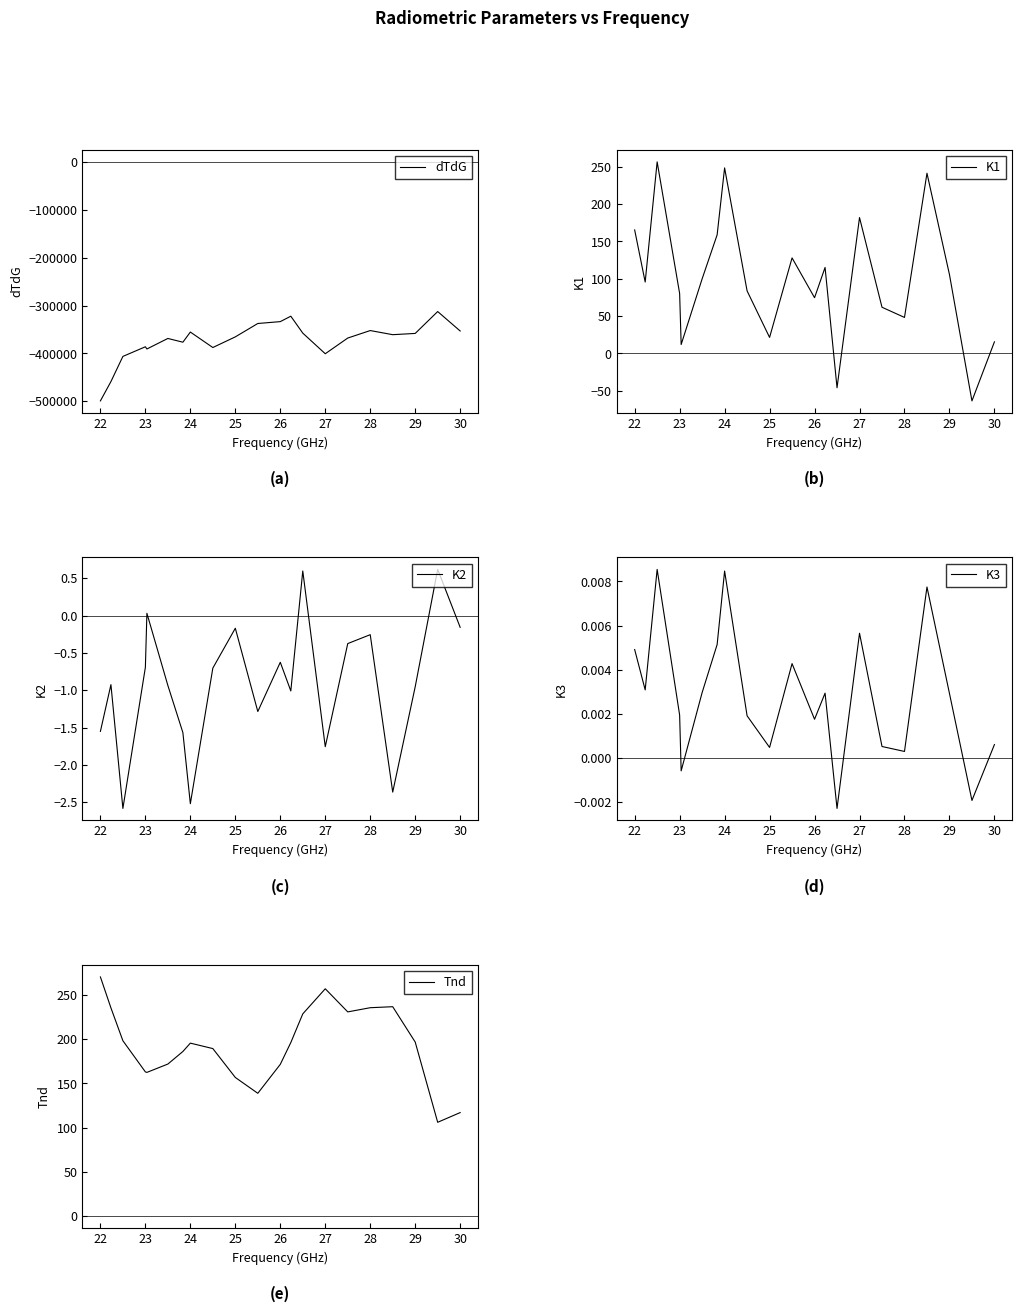

What is the maximum value for dTdG?

-312519.8